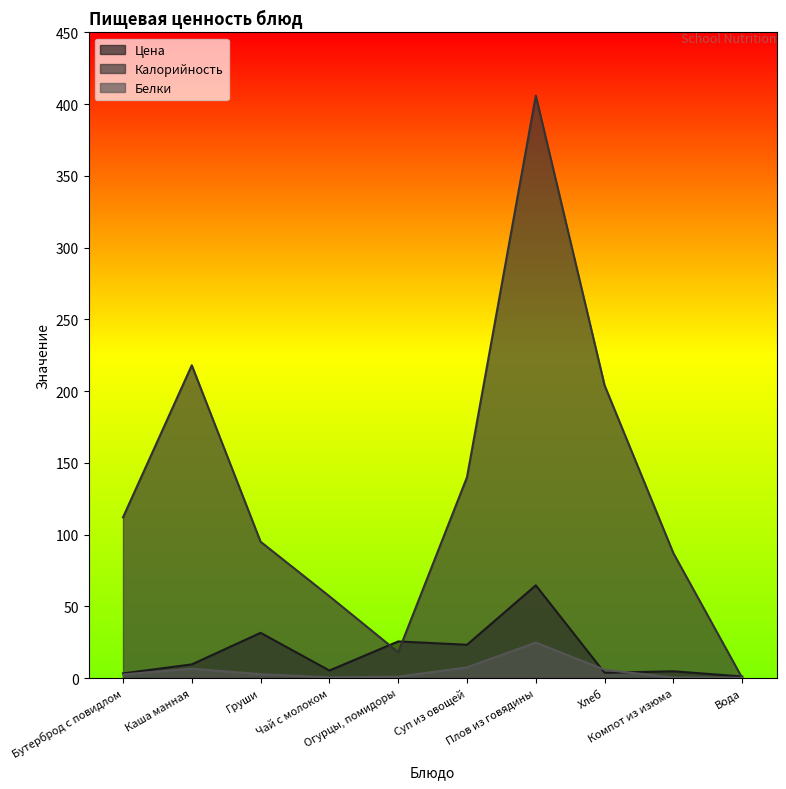

What is the label of the 8th point from the right?

Груши